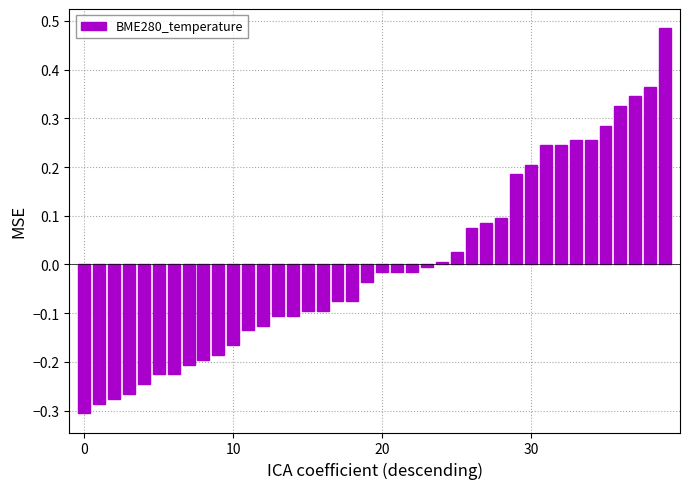

What is the difference between the maximum and second lowest values?

0.8